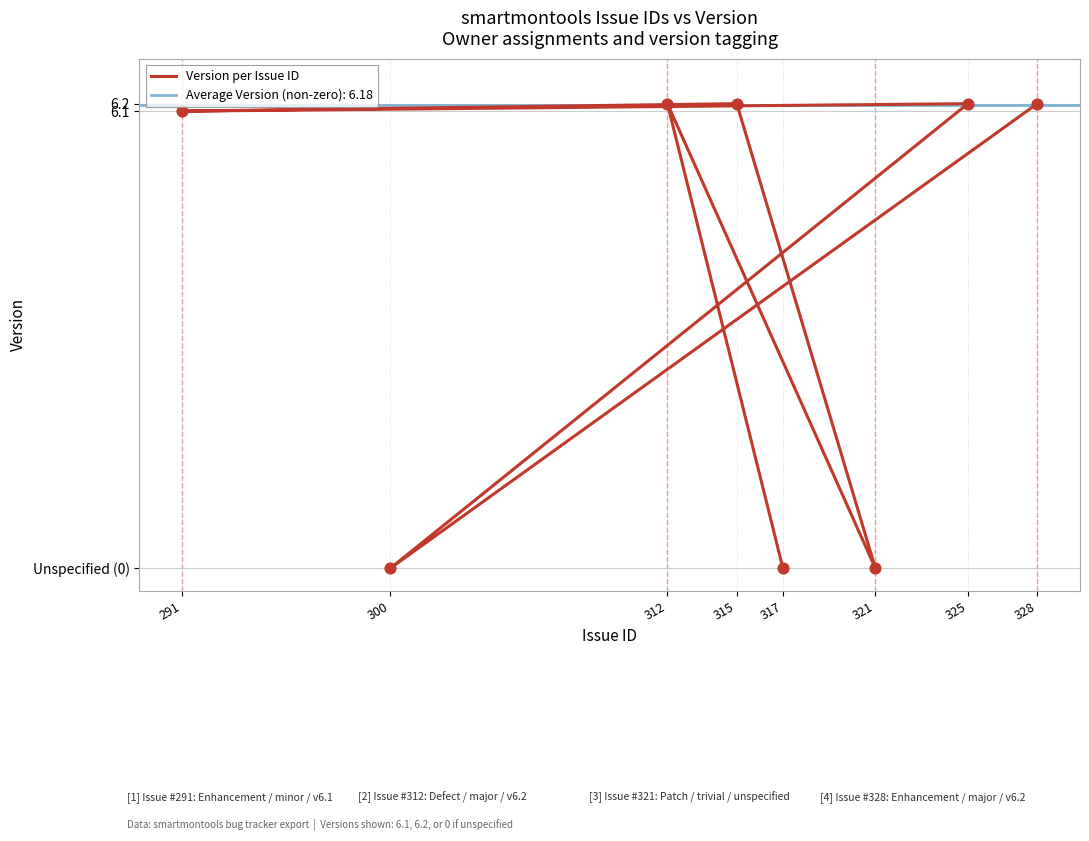

Which has a higher value, 325 or 328?

325